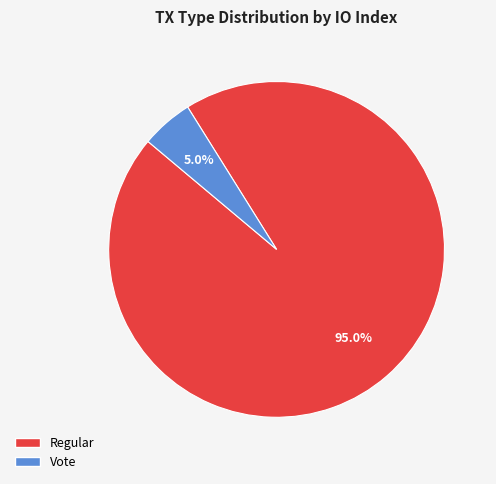

The Vote slice represents 1% of the pie. True or false?

False